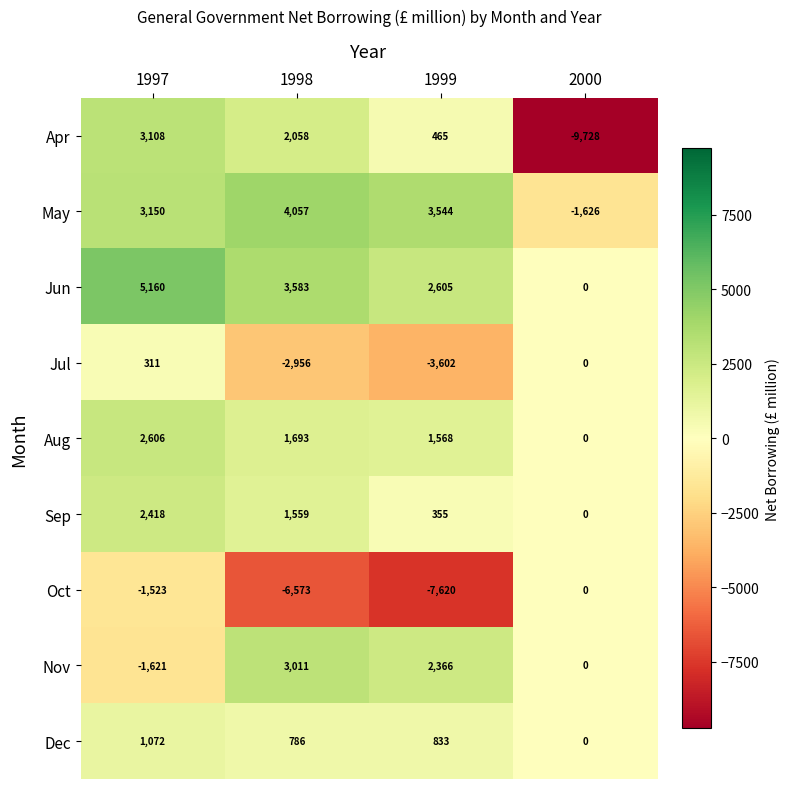

What is the difference between the highest and lowest values at 1999?

11164